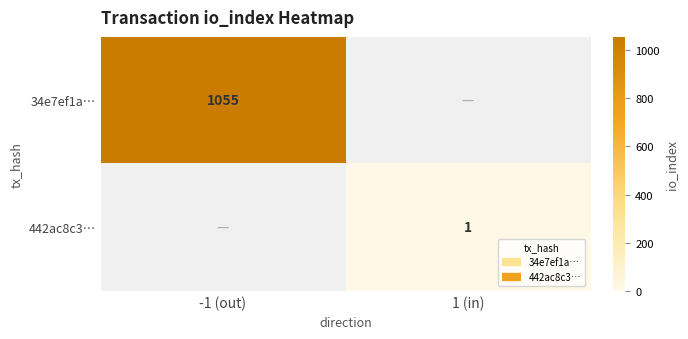

Count the number of data series in this chart.

2